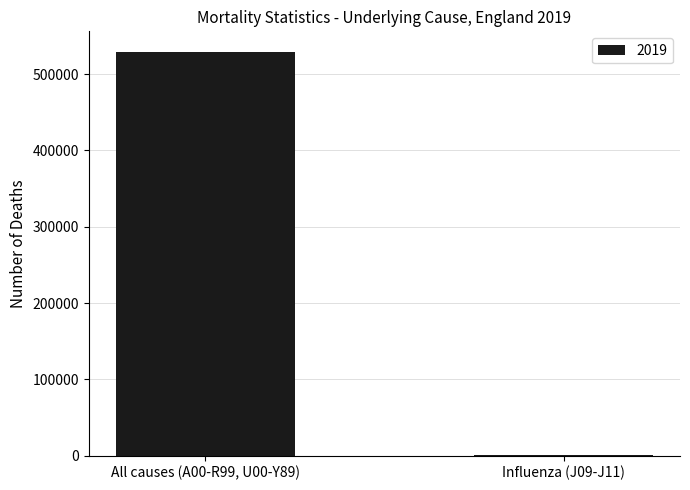

At which category does the chart reach its peak across all series?

All causes (A00-R99, U00-Y89)